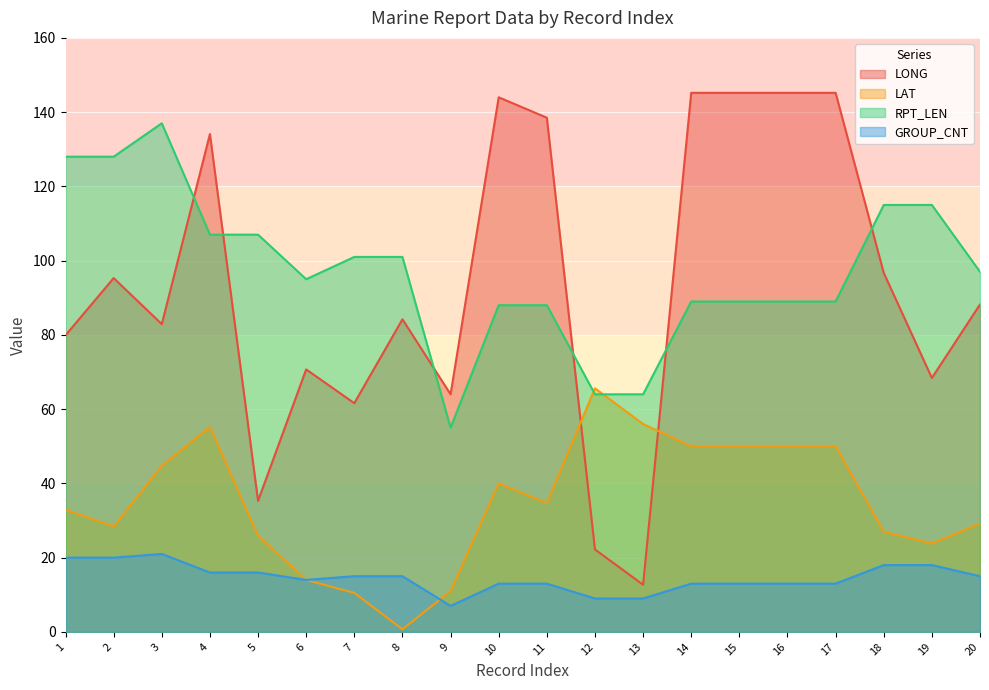

How many interior local valleys does the LONG series have?

6